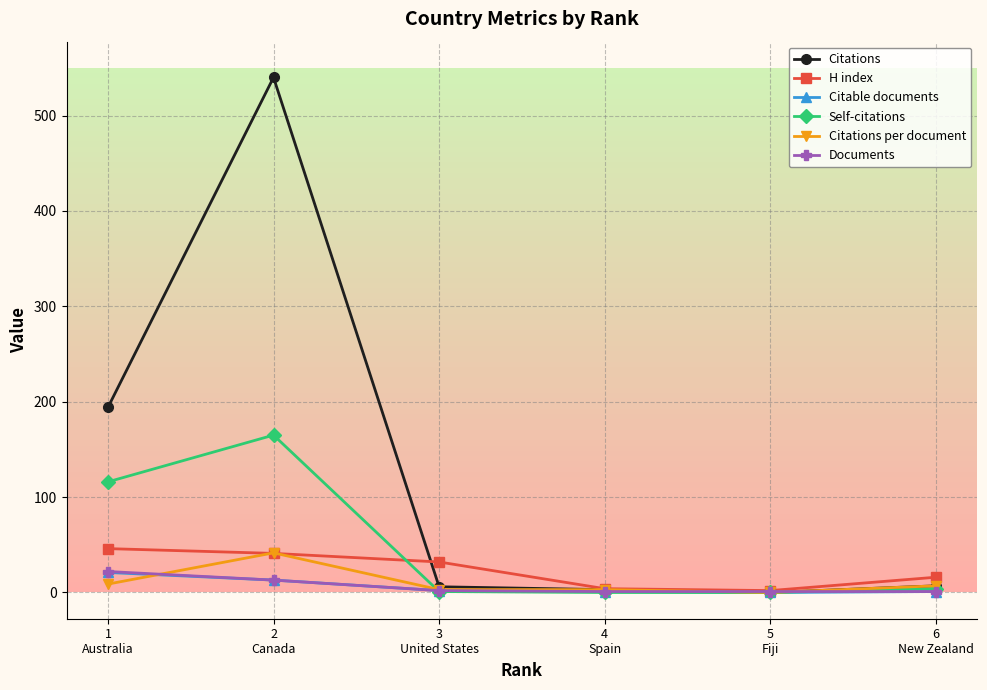

The Self-citations series shows 216.3 at 2
Canada. True or false?

False